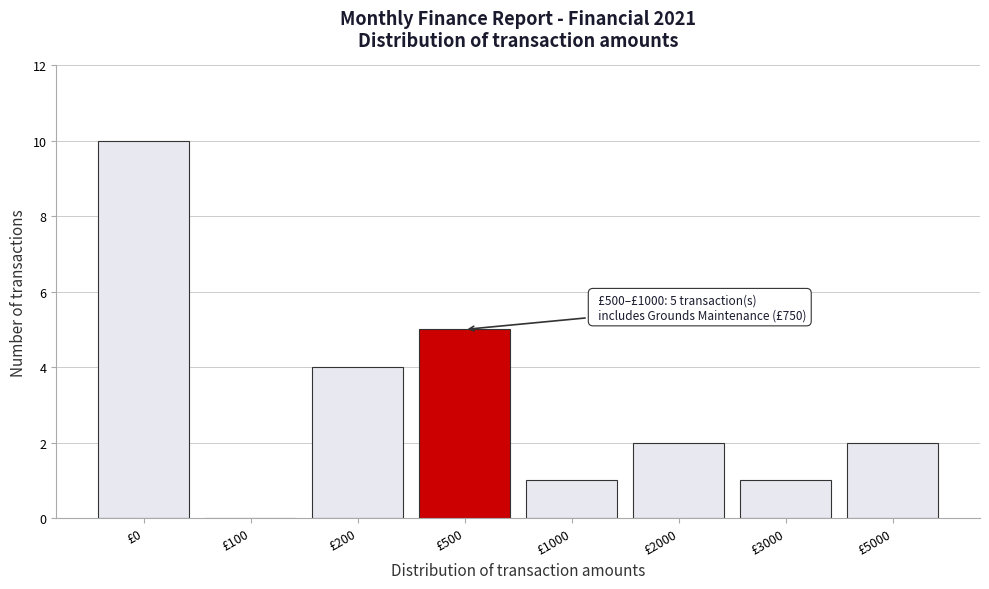

Reading right to left, list all the values displayed in this chart.

£5000=2	£3000=1	£2000=2	£1000=1	£500=5	£200=4	£100=0	£0=10